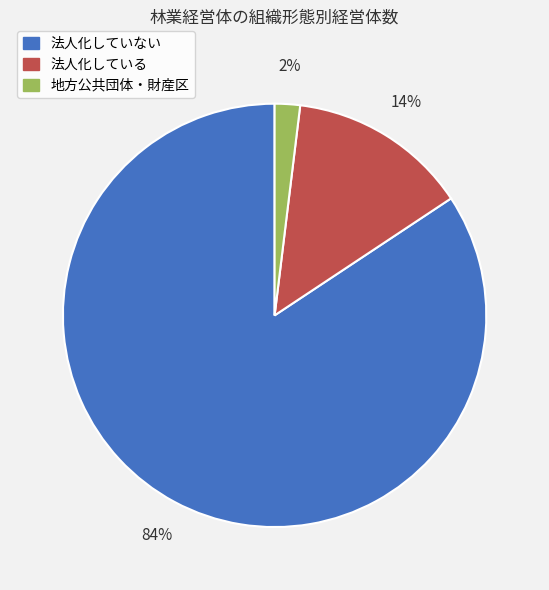

What percentage is the 地方公共団体・財産区 slice, to the nearest percent?

2%